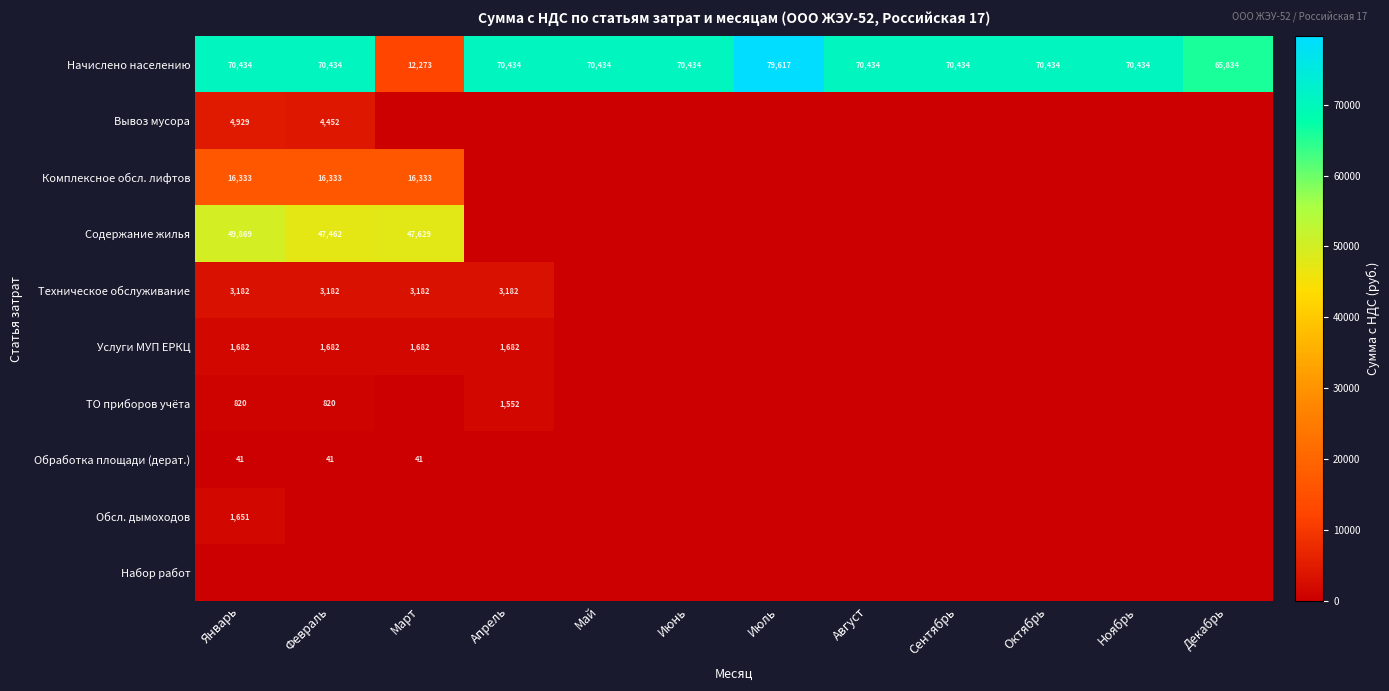

What is the sum of all Начислено населению values?

791630